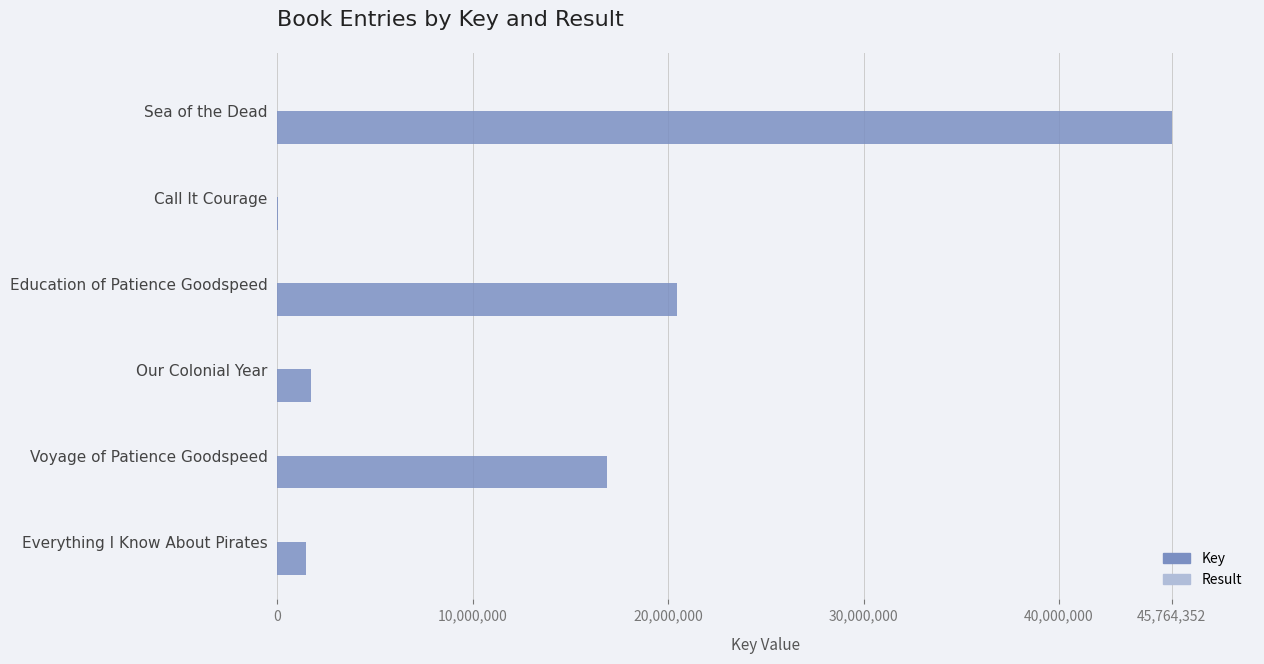

At which category is the sum across all series the highest?

Sea of the Dead